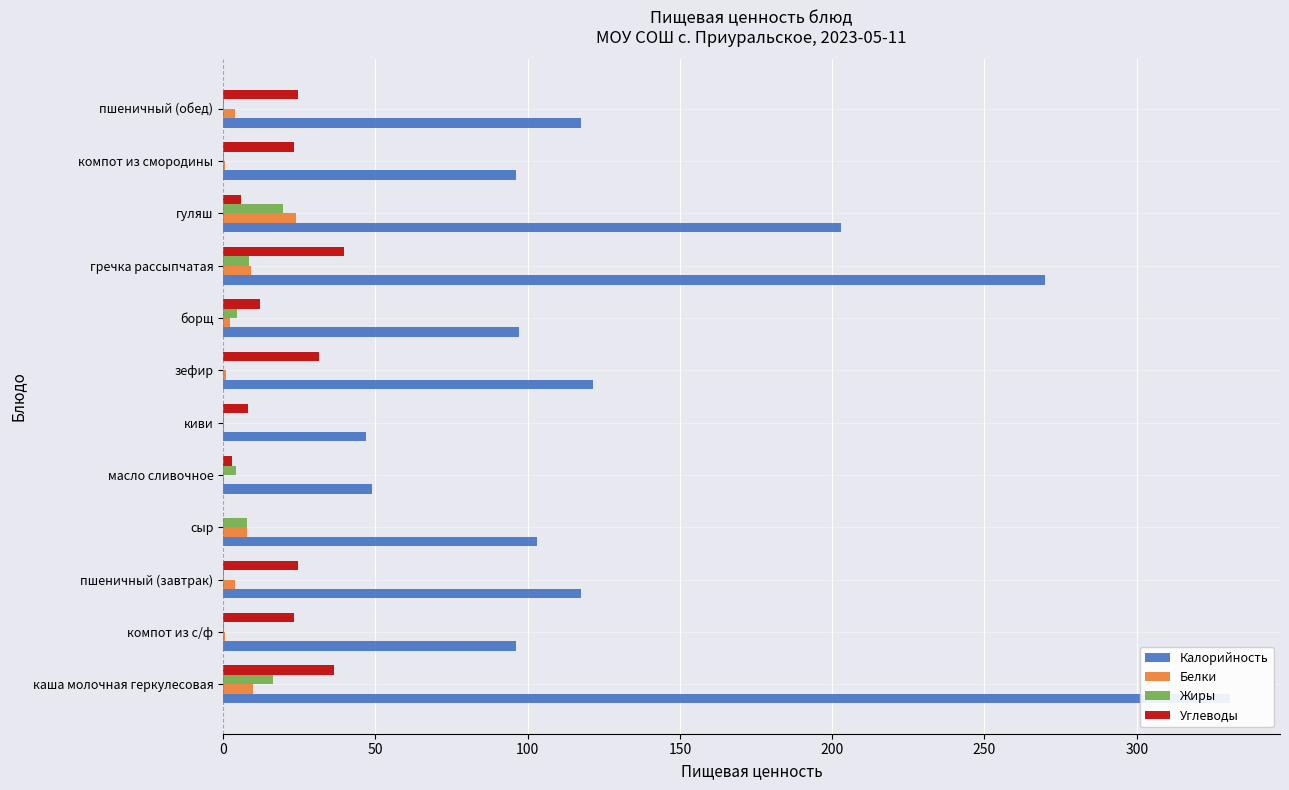

The Калорийность series shows 51.6 at 350. True or false?

False